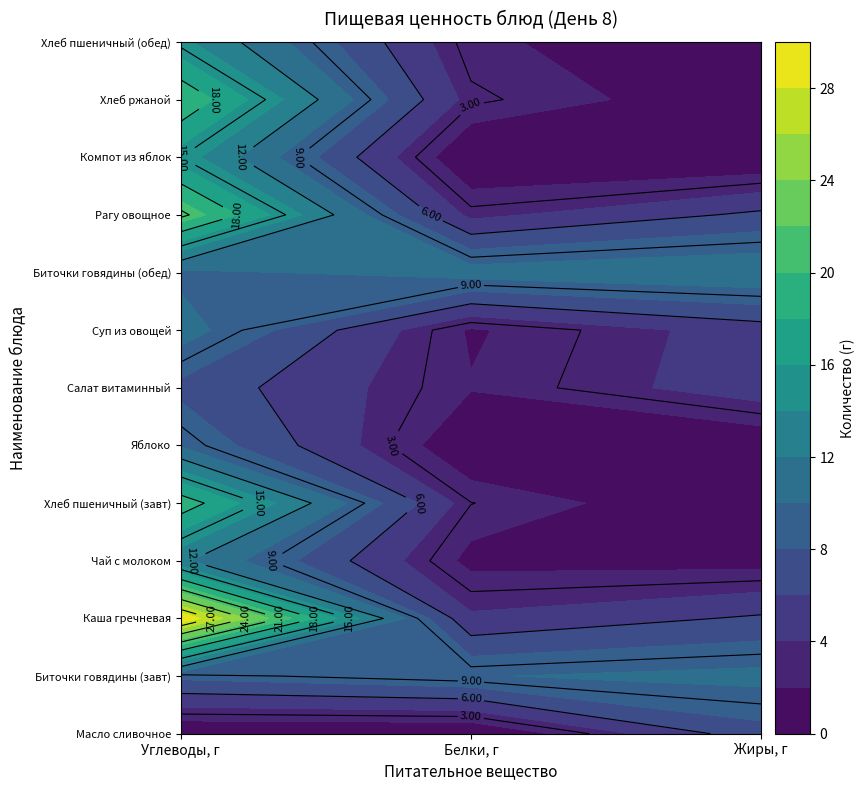

What is the sum of the Салат витаминный values at 0 and 1?

9.5